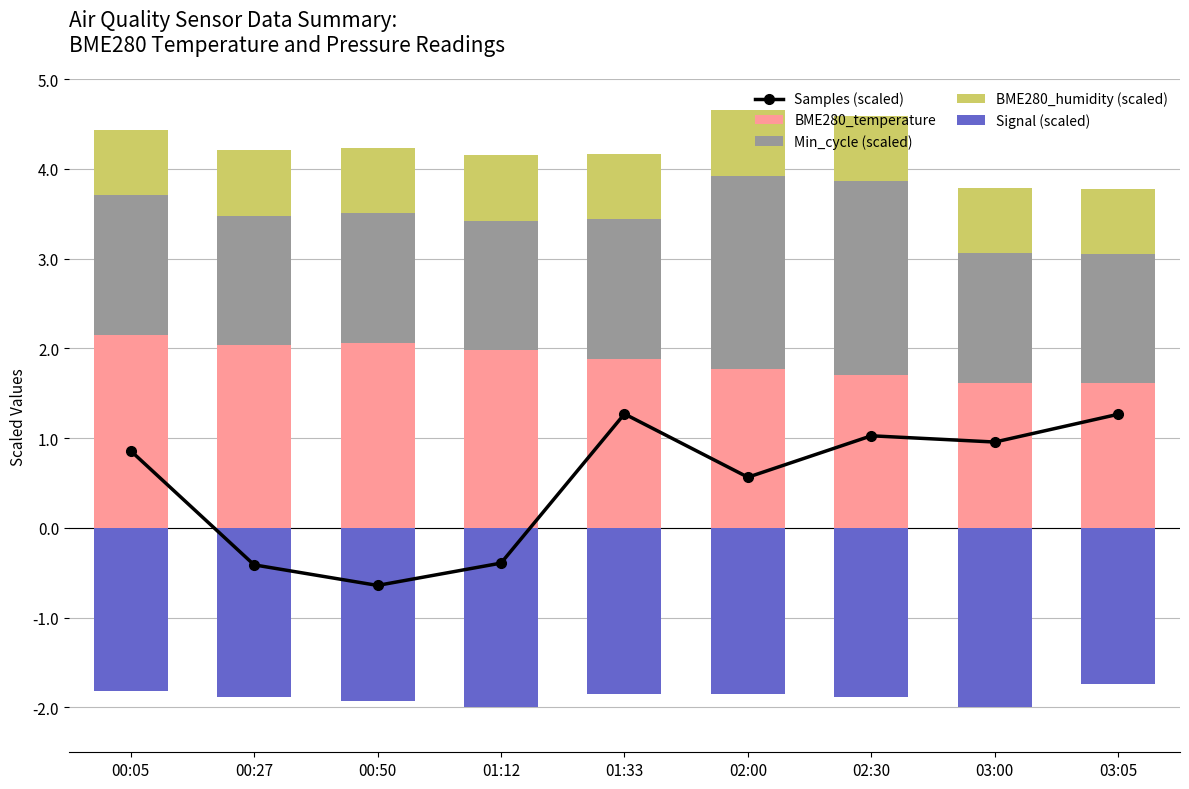

List the series in order of their peak value, lowest first.

Signal (scaled), BME280_humidity (scaled), Samples (scaled), BME280_temperature, Min_cycle (scaled)